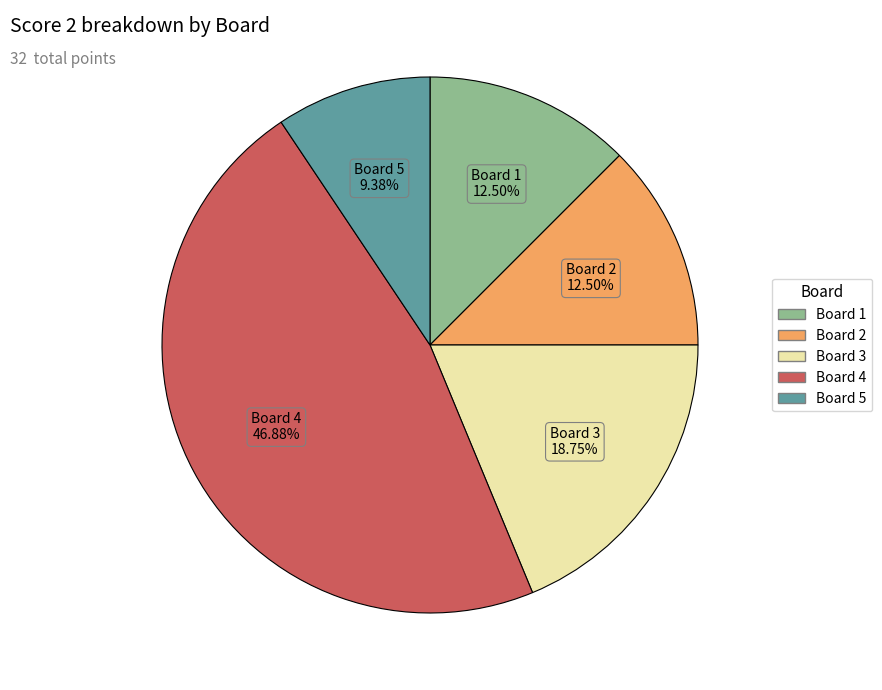

Does any single category account for the majority?

No